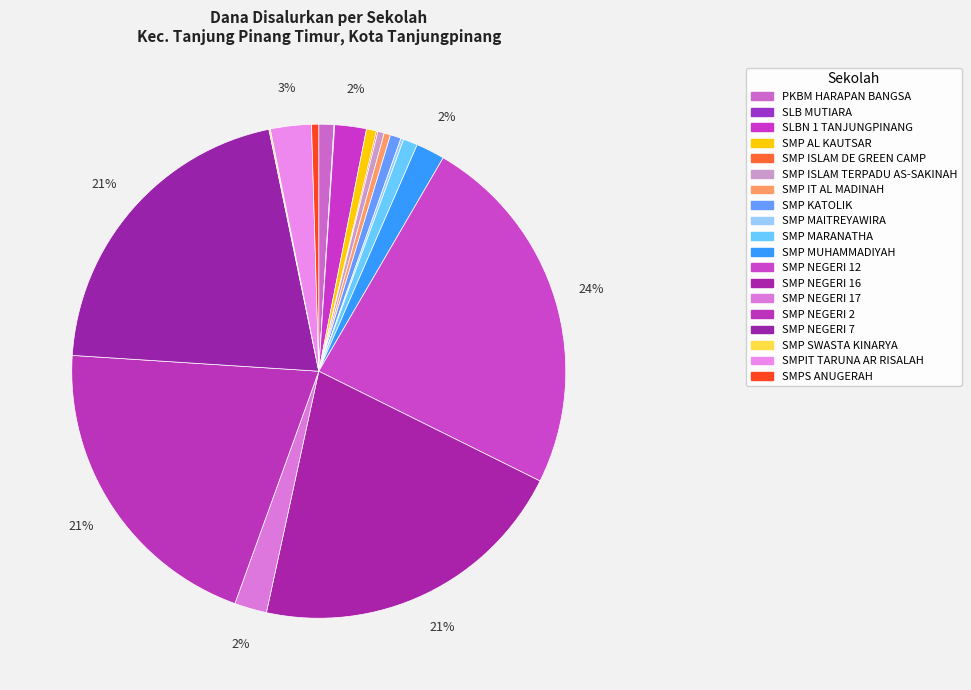

What is the change in value from SLB MUTIARA to SMP NEGERI 16?

+168000000